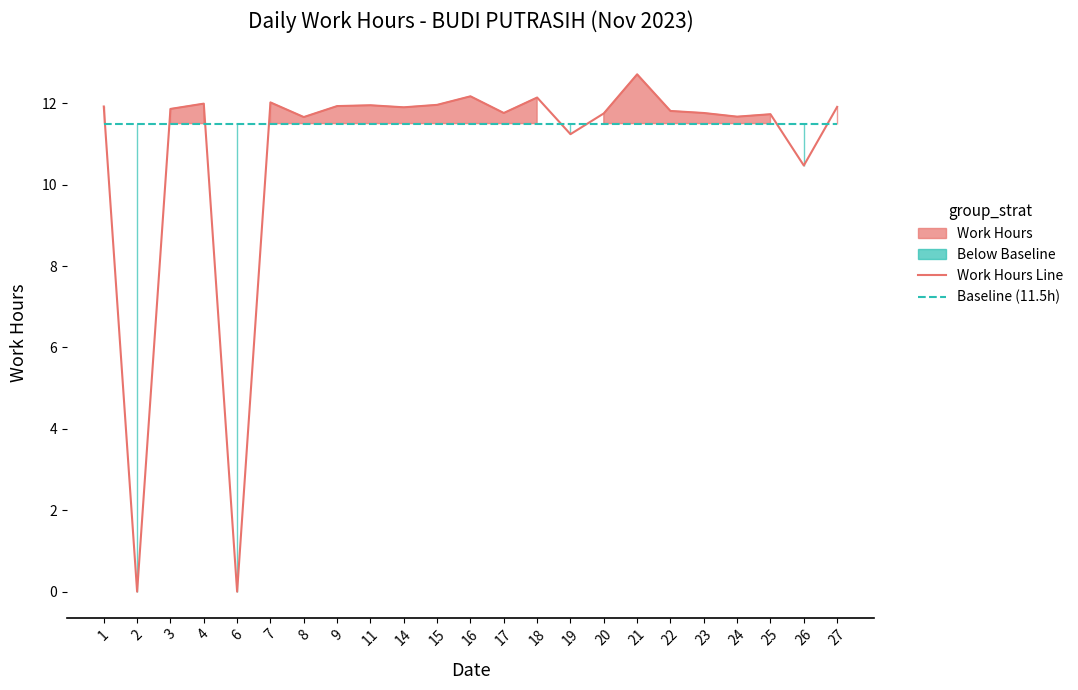

In Work Hours Line, how many points are higher than both neighbors (excluding endpoints)?

7